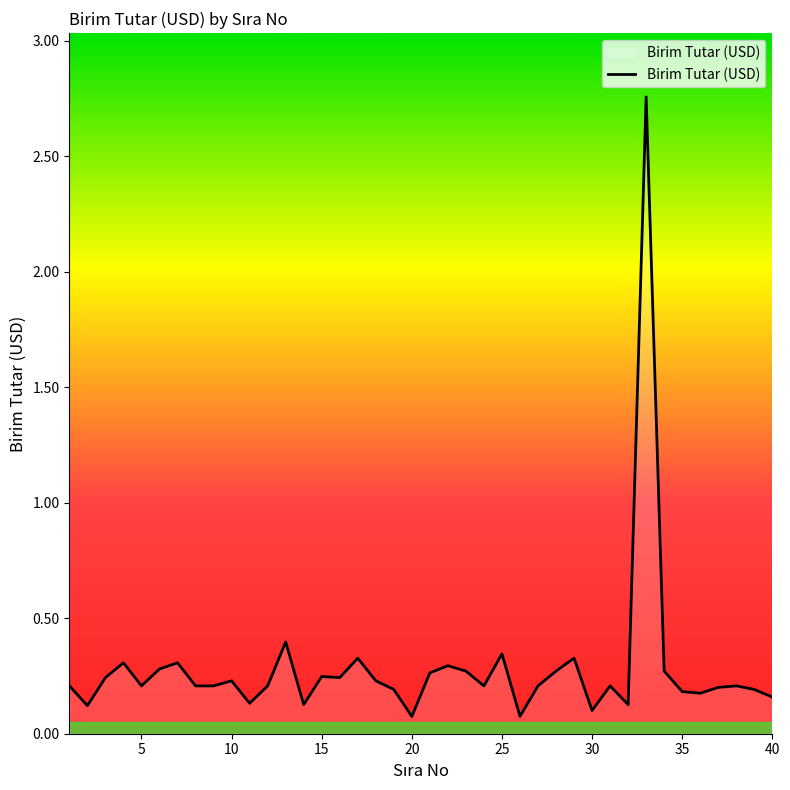

What is the sum of all values?

11.3